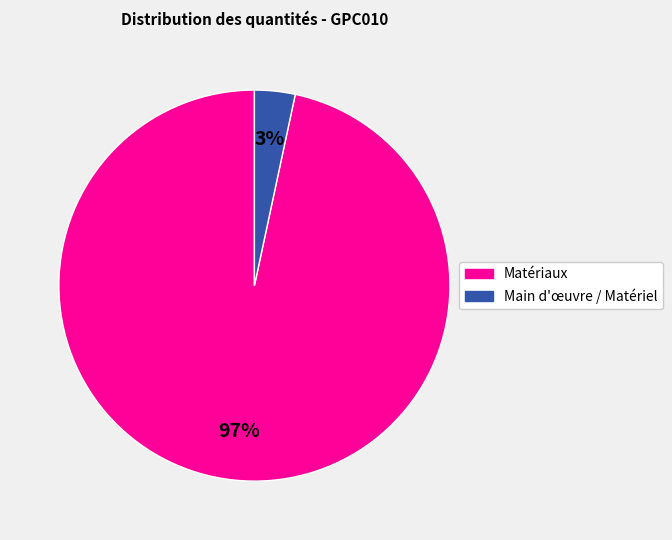

Is there a majority slice in this chart?

Yes